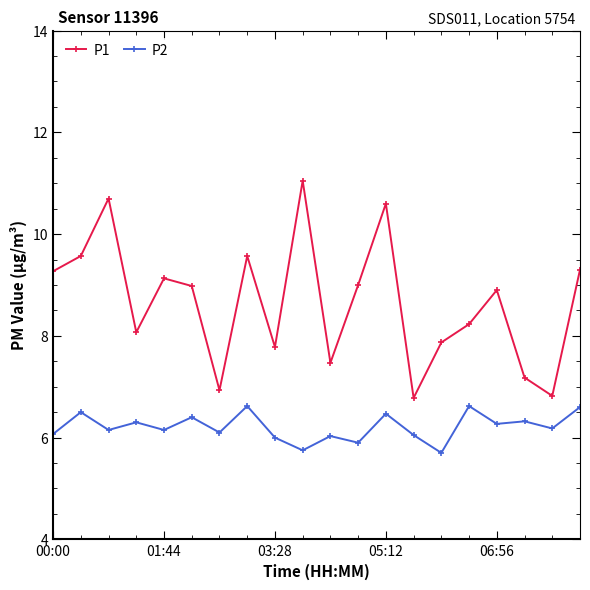

What is the difference between the maximum and minimum values in the P2 series?

0.9